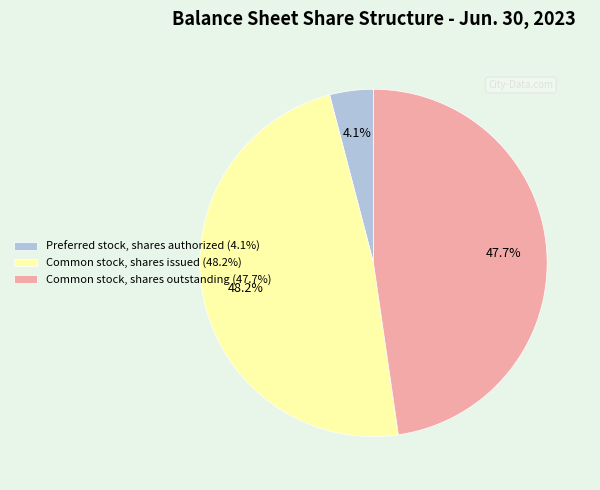

To the nearest percent, what is the average slice percentage?

33%